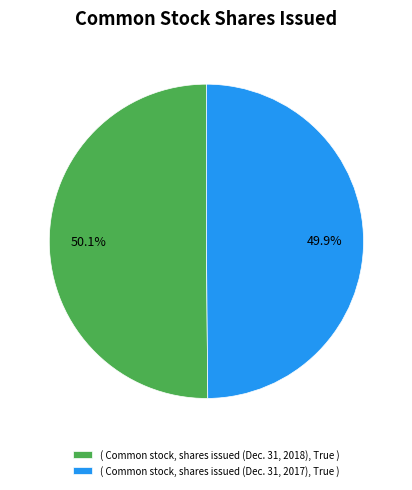

What is the ratio of the value at ( Common stock, shares issued (Dec. 31, 2018), True ) to the value at ( Common stock, shares issued (Dec. 31, 2017), True )?

1.0